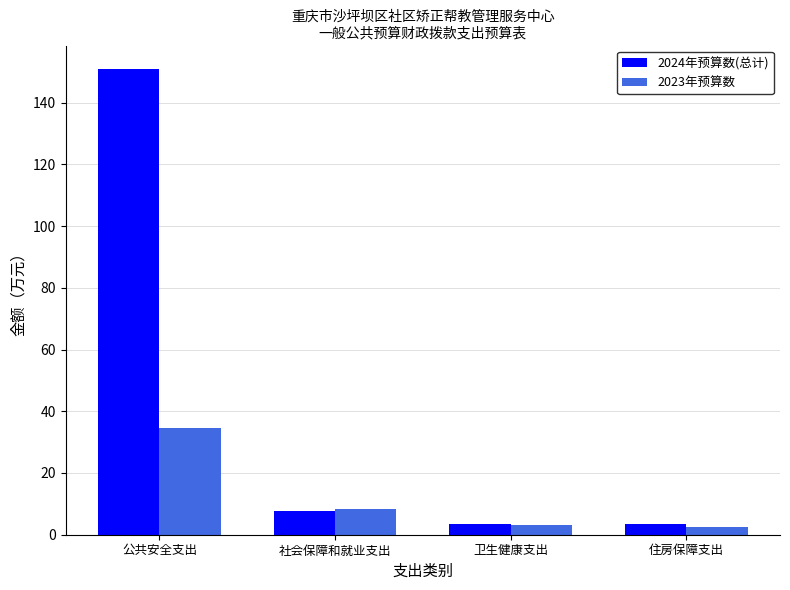

What is the difference between the maximum and minimum values in the 2023年预算数 series?

32.0